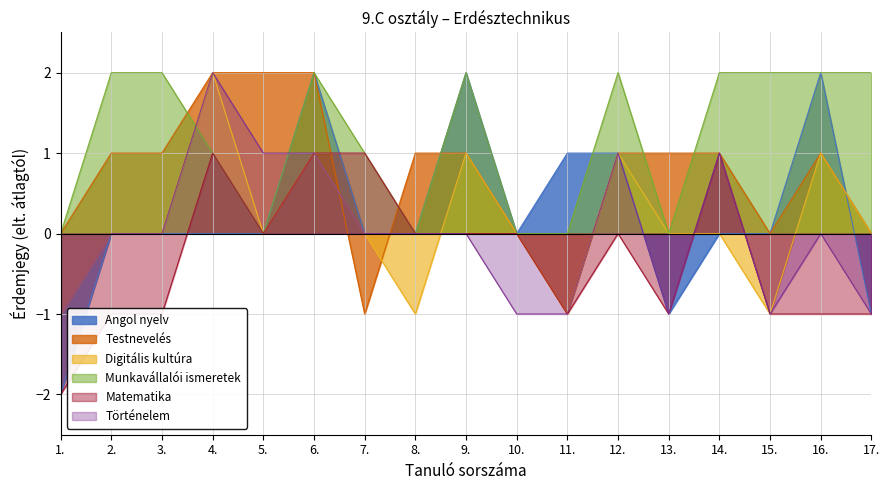

Which category has the highest value across all series?

6.